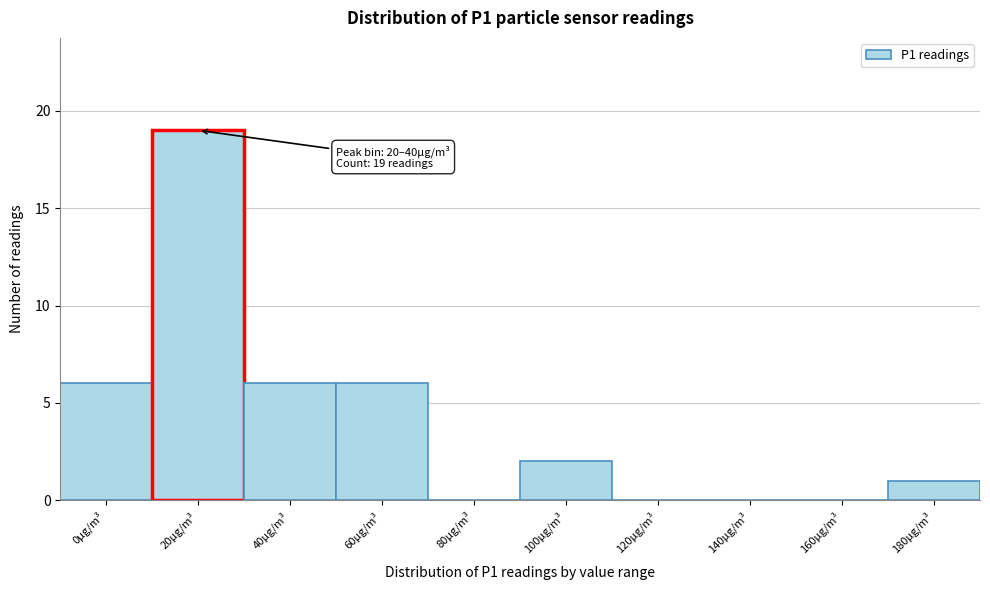

Reading left to right, what are all the values shown in this chart?

0µg/m³=6	20µg/m³=19	40µg/m³=6	60µg/m³=6	80µg/m³=0	100µg/m³=2	120µg/m³=0	140µg/m³=0	160µg/m³=0	180µg/m³=1